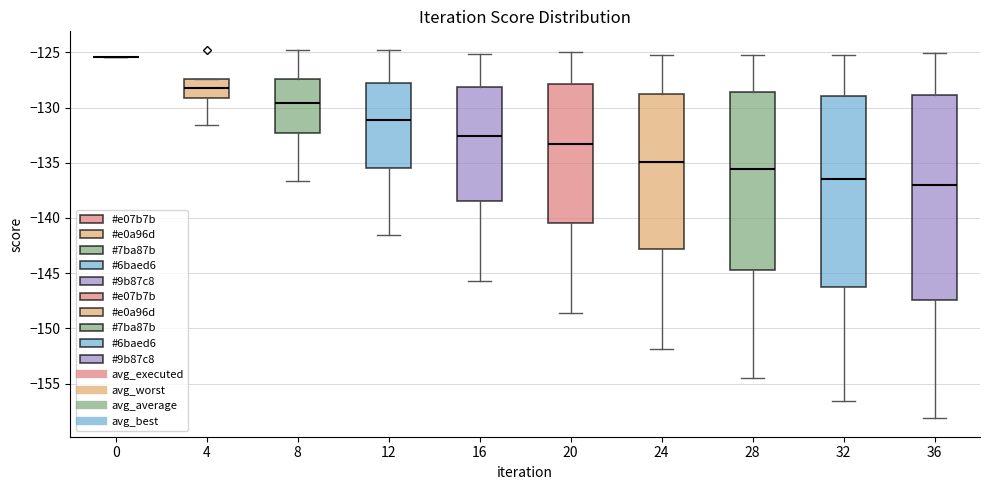

Which box is the tallest, from its lower edge to its upper edge?

36